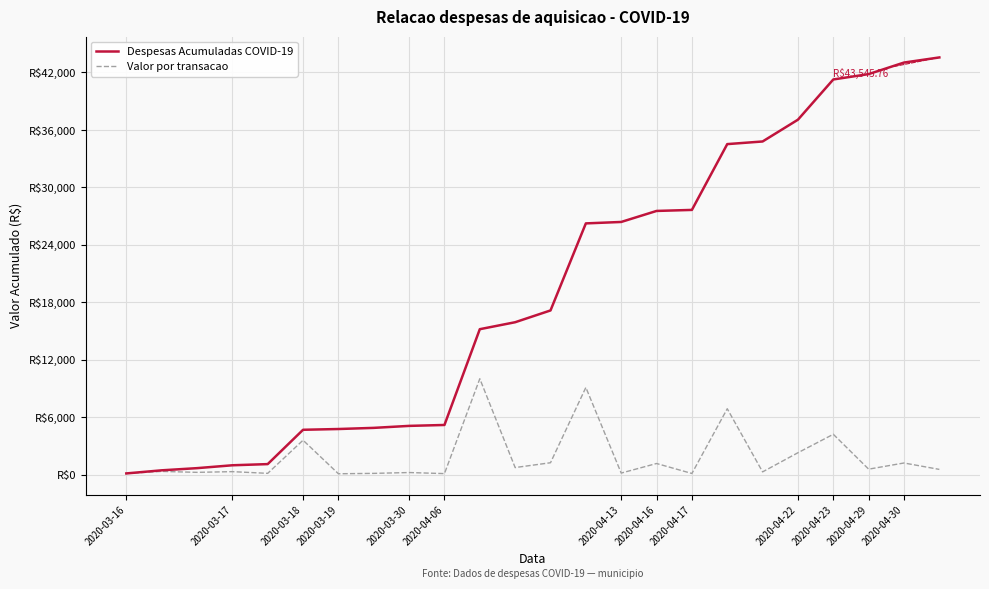

Does the chart display data point markers on the line(s)?

No